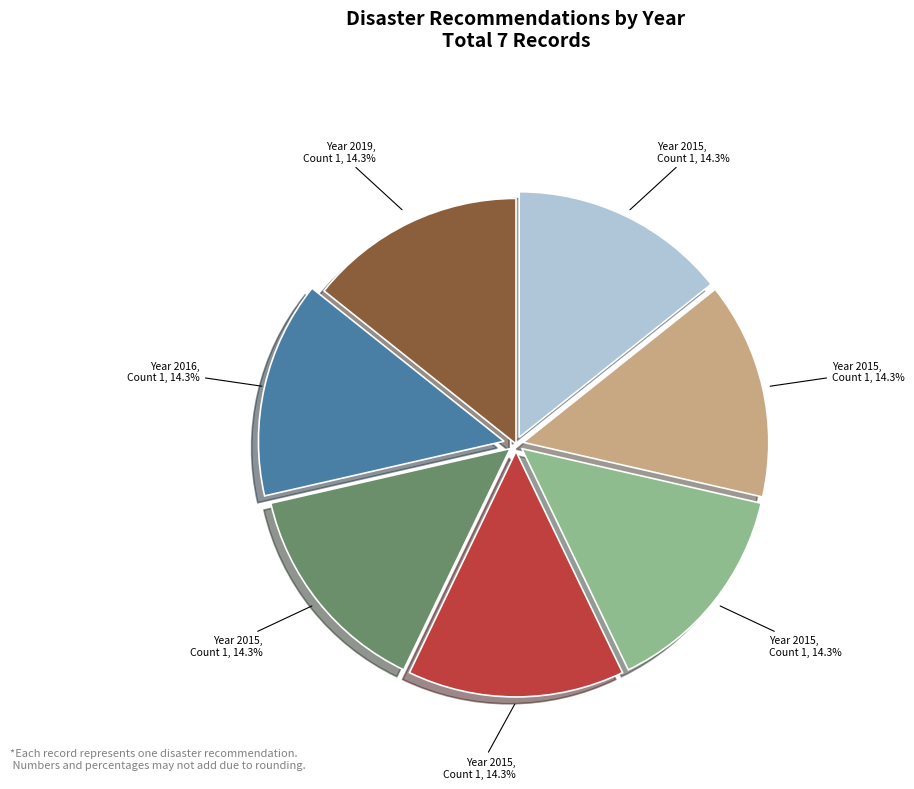

Is there any slice that represents more than half of the pie?

No